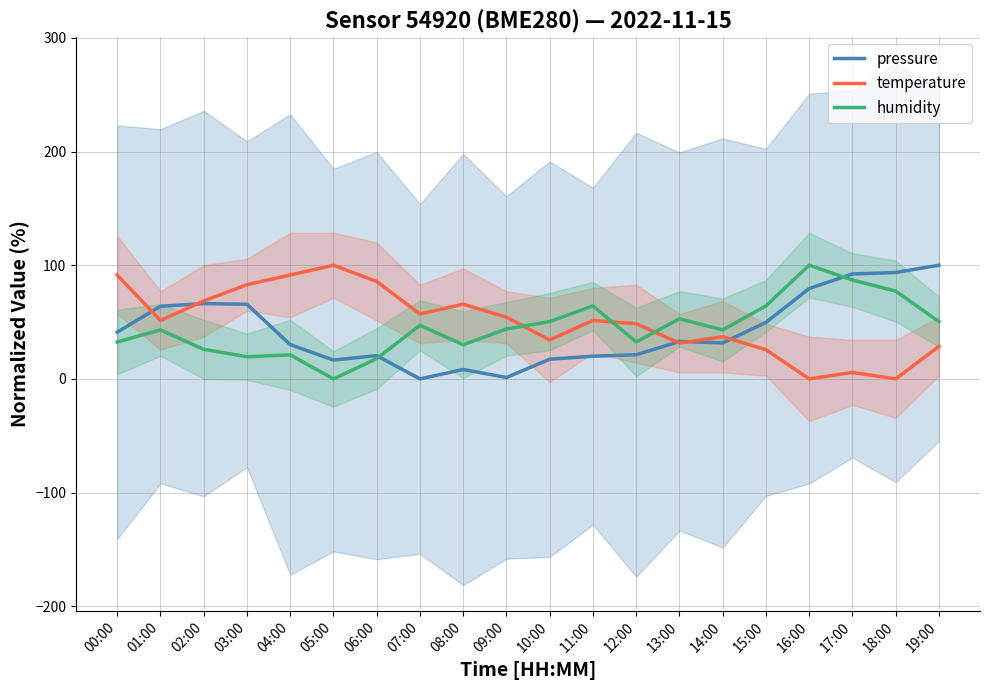

In humidity, how many points are higher than both neighbors (excluding endpoints)?

6